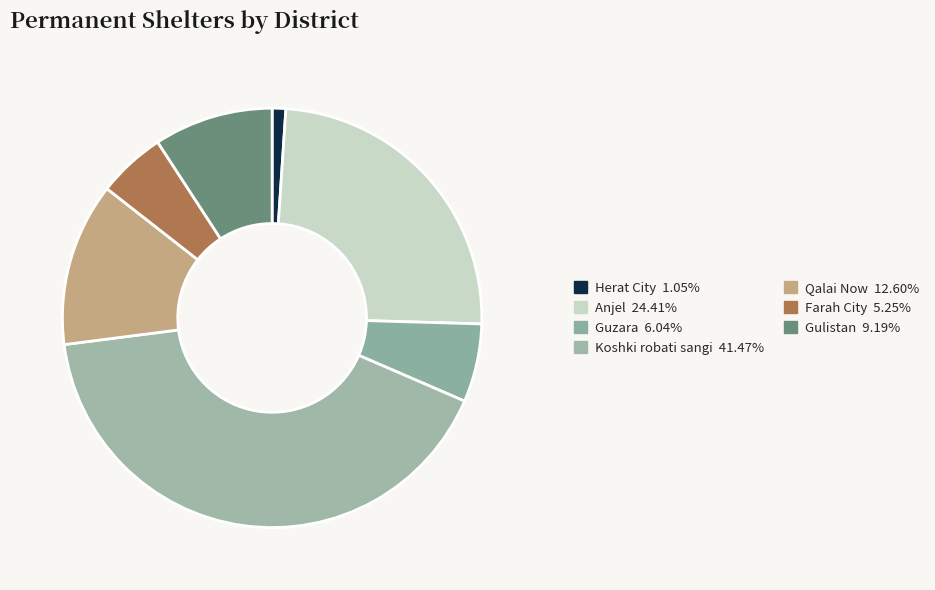

What is the total percentage of Herat City and Farah City?

6.3%